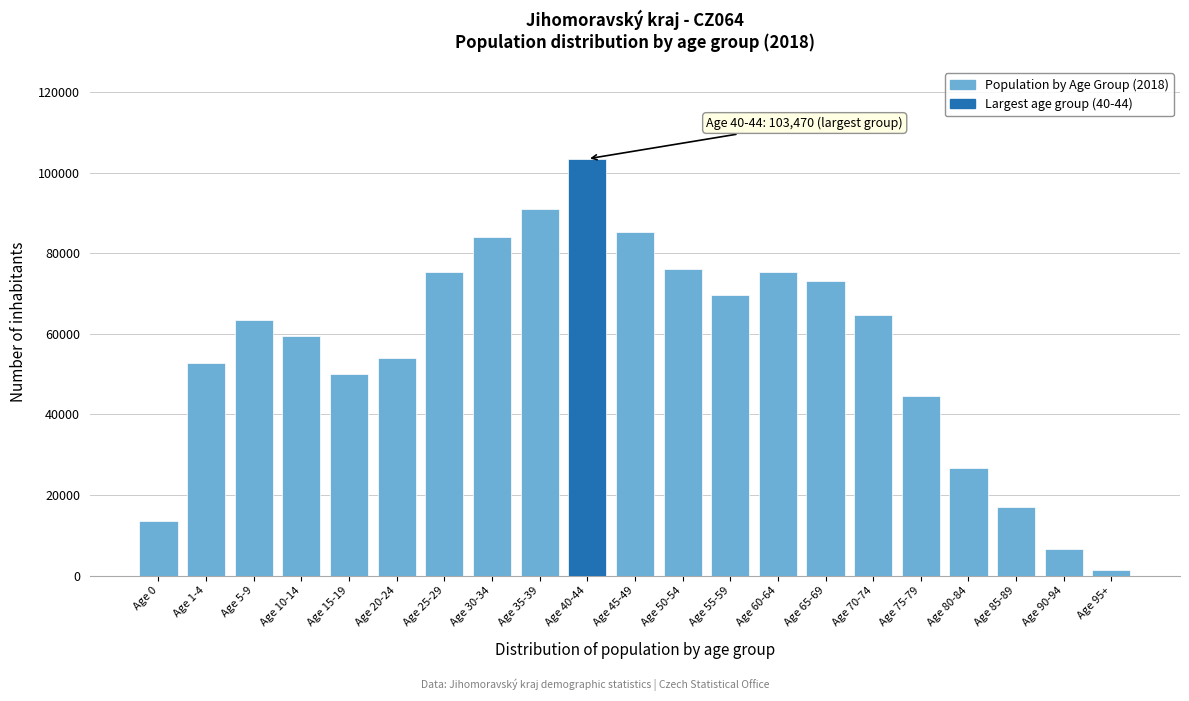

Is it true that the value at Age 60-64 is 104955?

False